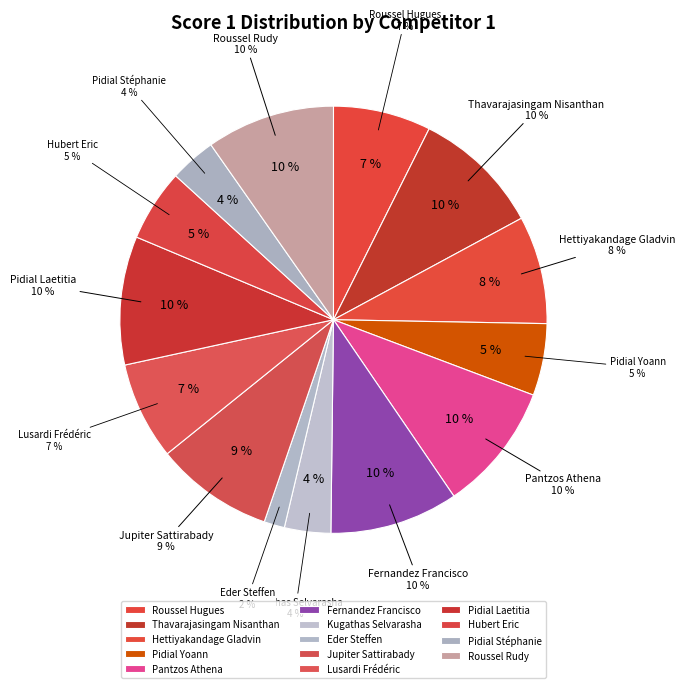

What is the change in value from Pidial Yoann to Fernandez Francisco?

+11